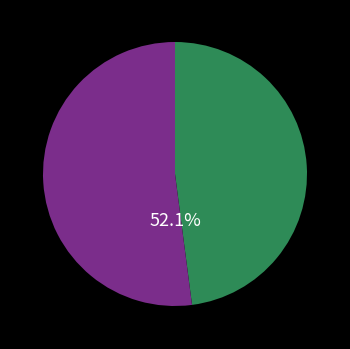

Does any single category account for the majority?

Yes